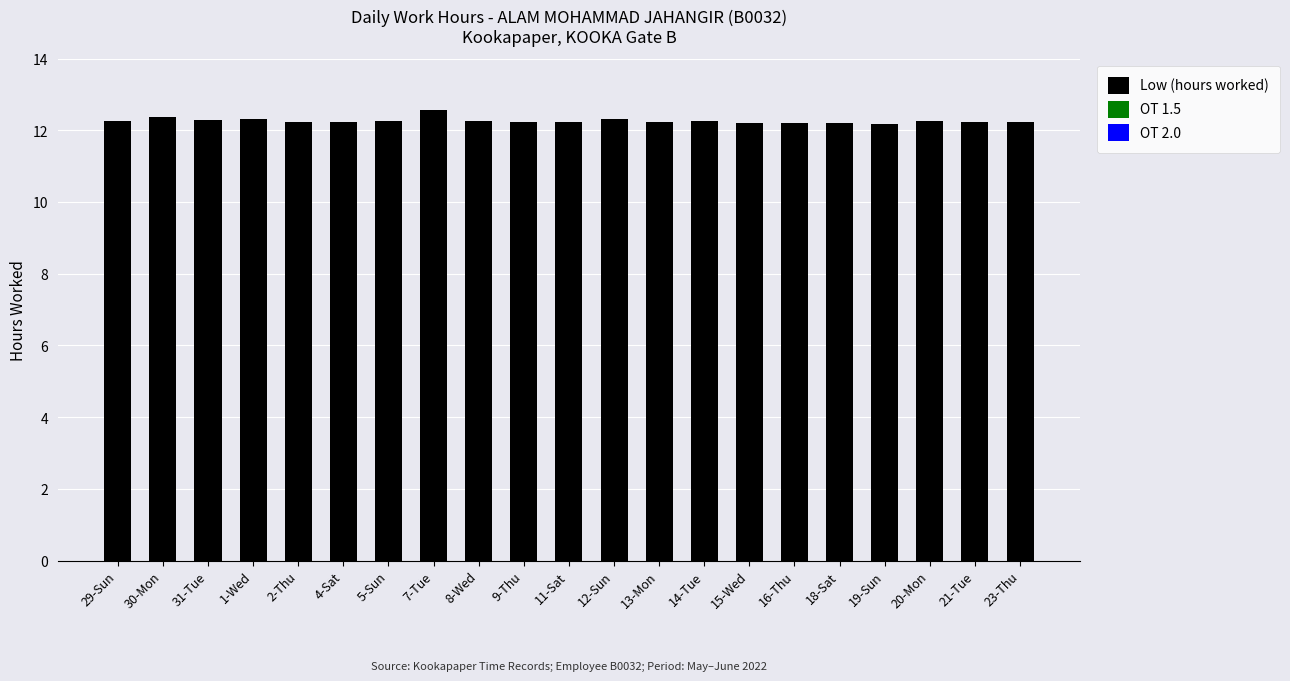

Which label corresponds to the largest value in the chart?

7-Tue